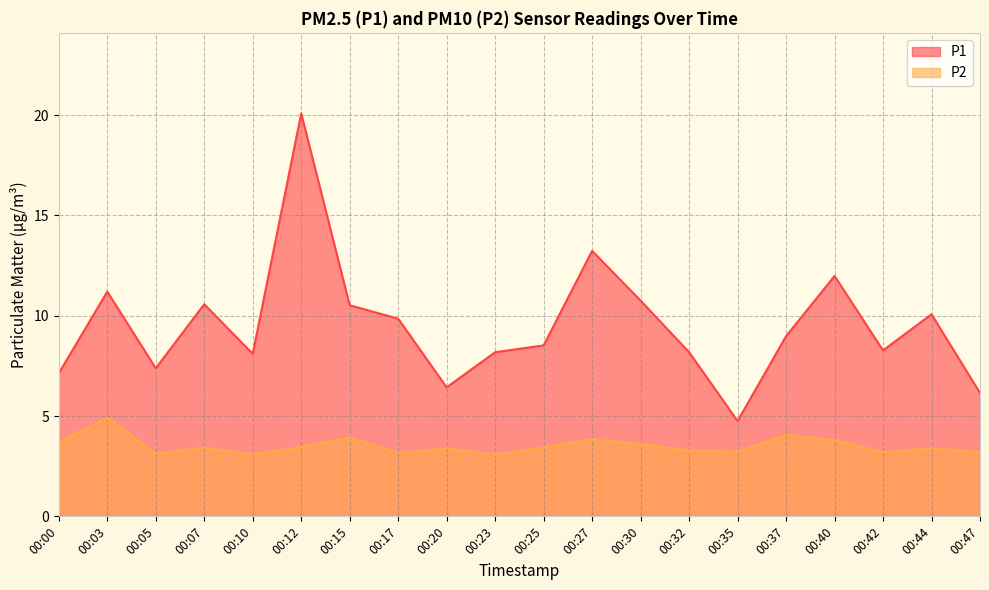

Reading right to left, list all the values displayed in this chart.

P1: 6.2	10.1	8.3	12.0	9.0	4.8	8.2	10.8	13.2	8.5	8.2	6.4	9.8	10.5	20.1	8.1	10.6	7.4	11.2	7.1
P2: 3.2	3.4	3.2	3.8	4.0	3.2	3.3	3.6	3.9	3.4	3.1	3.4	3.2	3.9	3.5	3.1	3.4	3.1	4.9	3.7